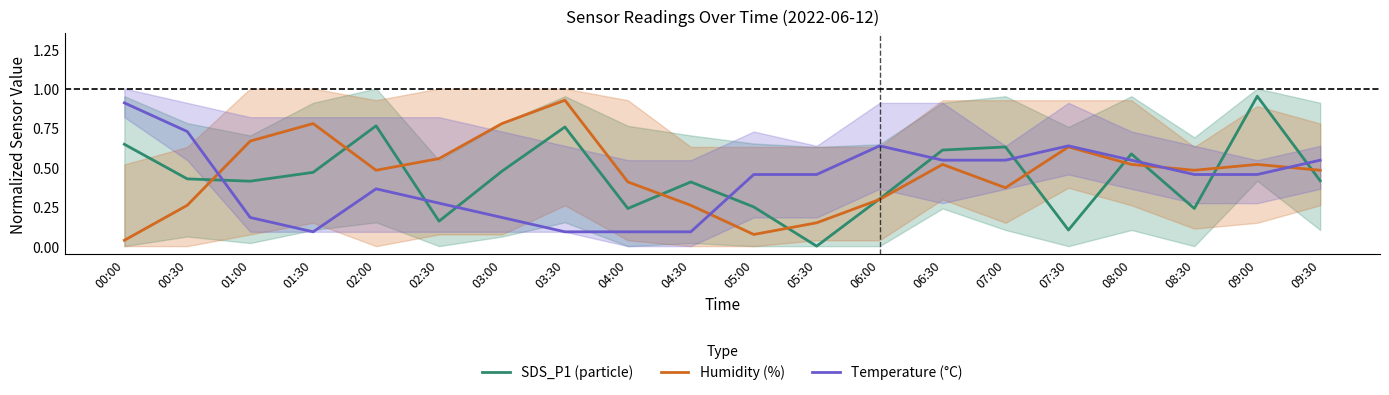

How many intersections are there between Temperature (°C) and Humidity (%)?

4